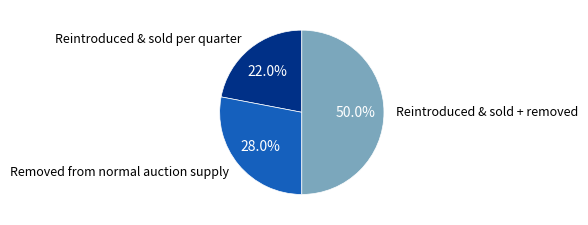

How many slices are in this pie chart?

3